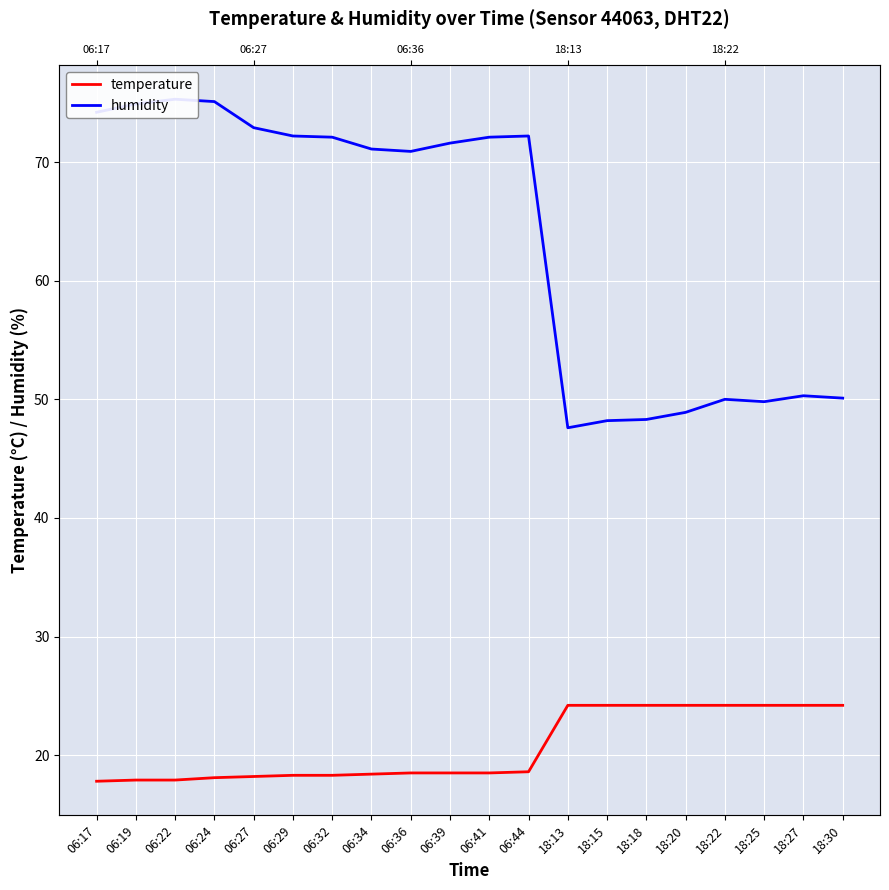

Which label corresponds to the smallest value in the chart?

06:17